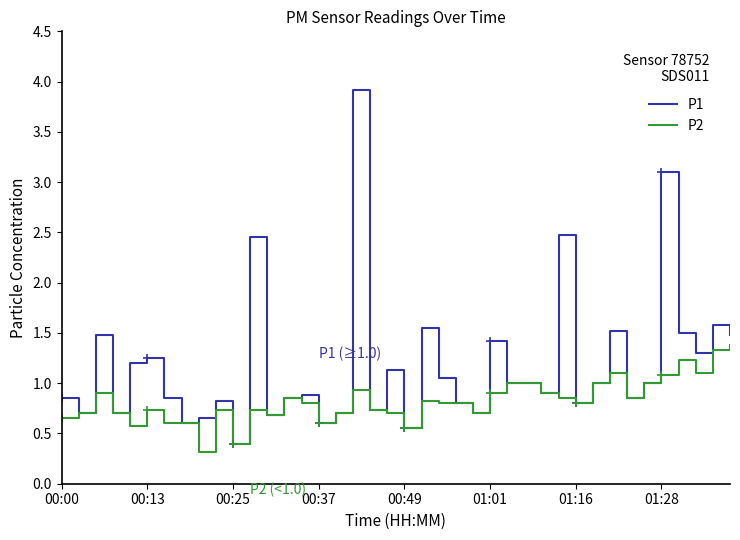

Which series has the largest total across all categories?

P1